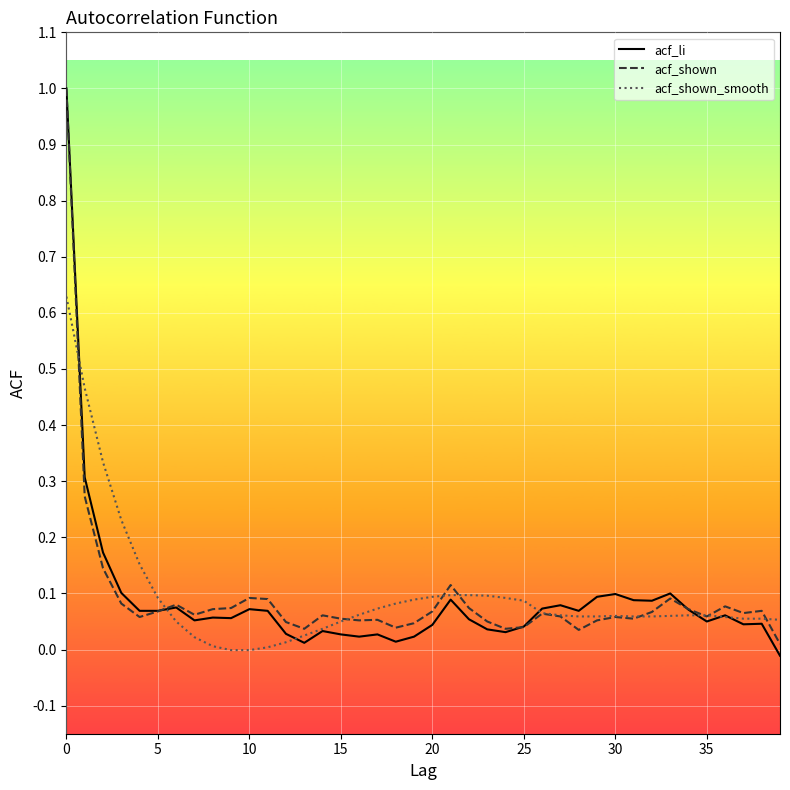

Which series has the largest range (max minus min)?

acf_li